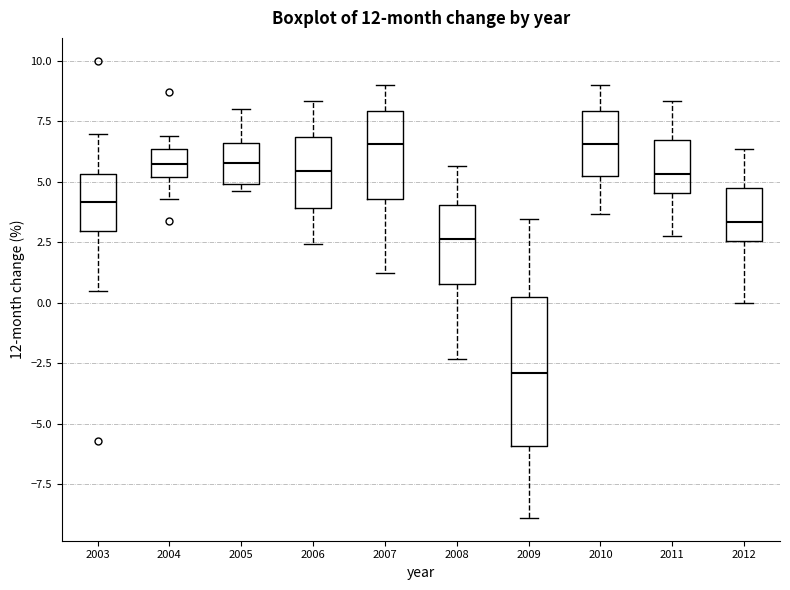

Comparing the boxes themselves (not the whiskers), which one is the tallest?

2009